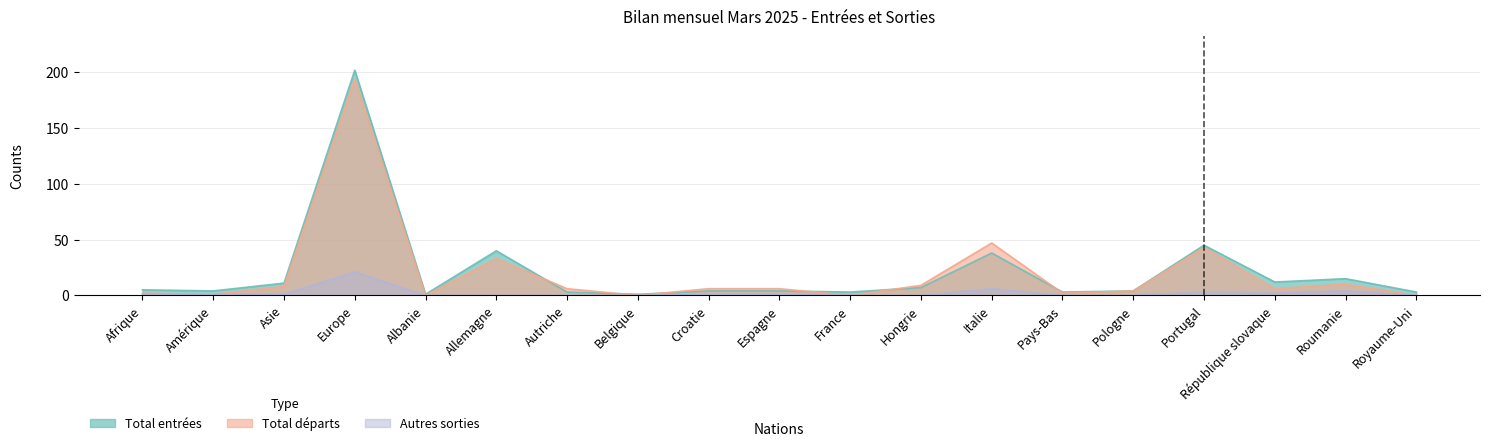

How many values in the Autres sorties series are below 1?

9